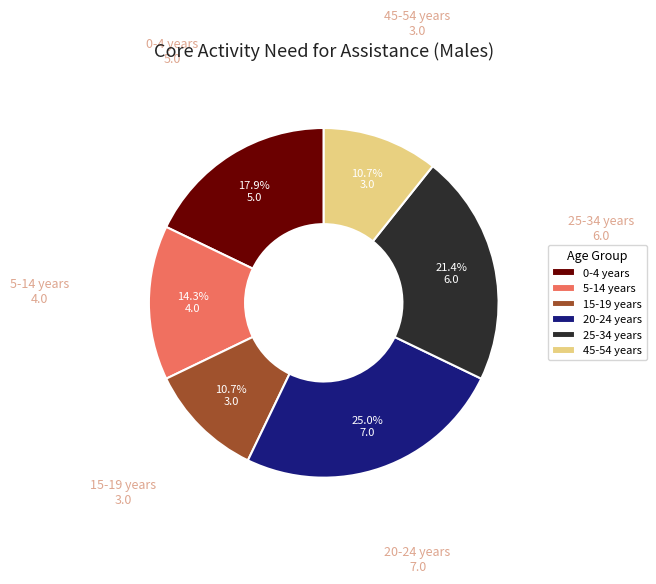

What percentage is NOT represented by 5-14 years?

85.7%